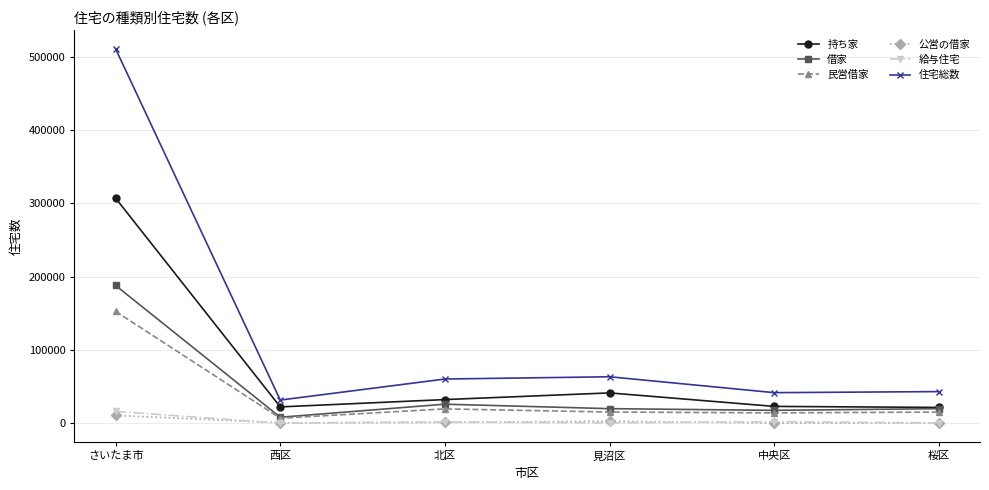

What is the sum of all 持ち家 values?

448770